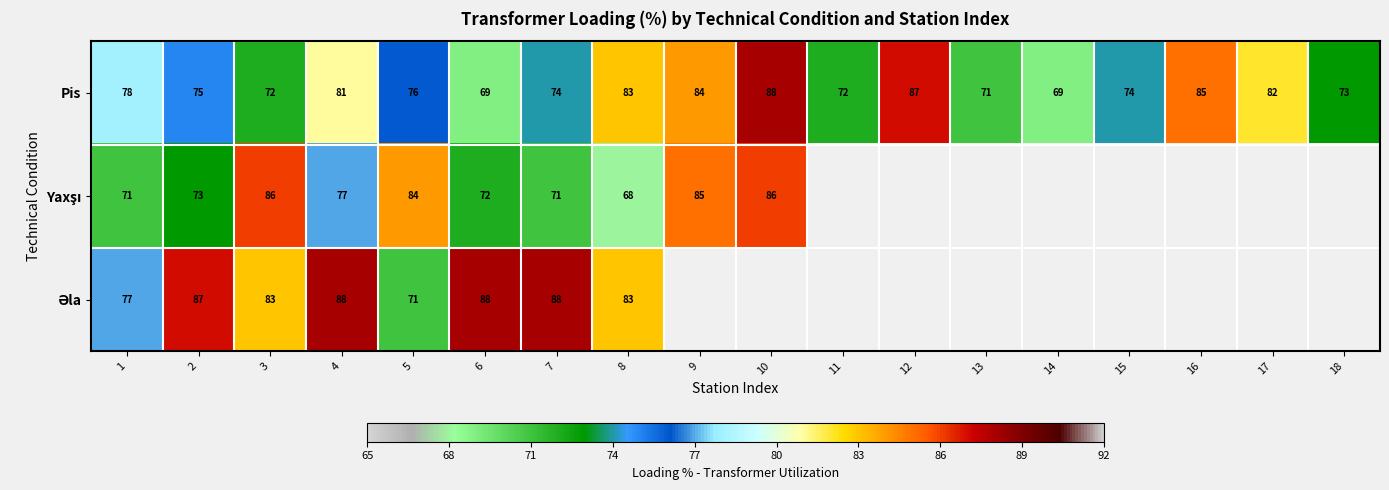

True or false: Pis has a value of 88 at 10.

True